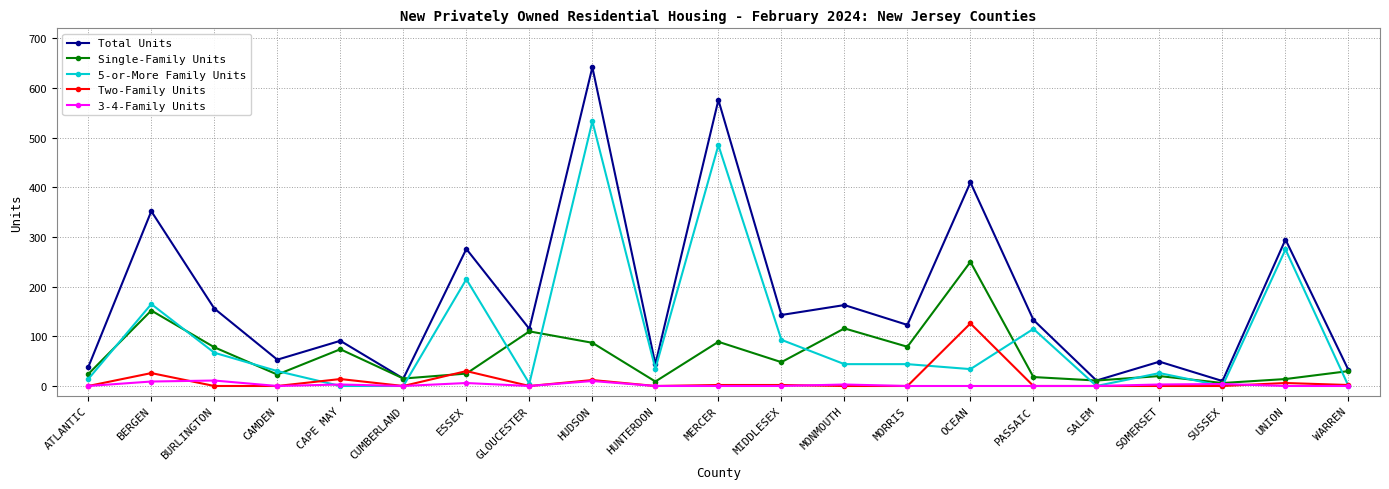

List the series in order of their peak value, lowest first.

3-4-Family Units, Two-Family Units, Single-Family Units, 5-or-More Family Units, Total Units